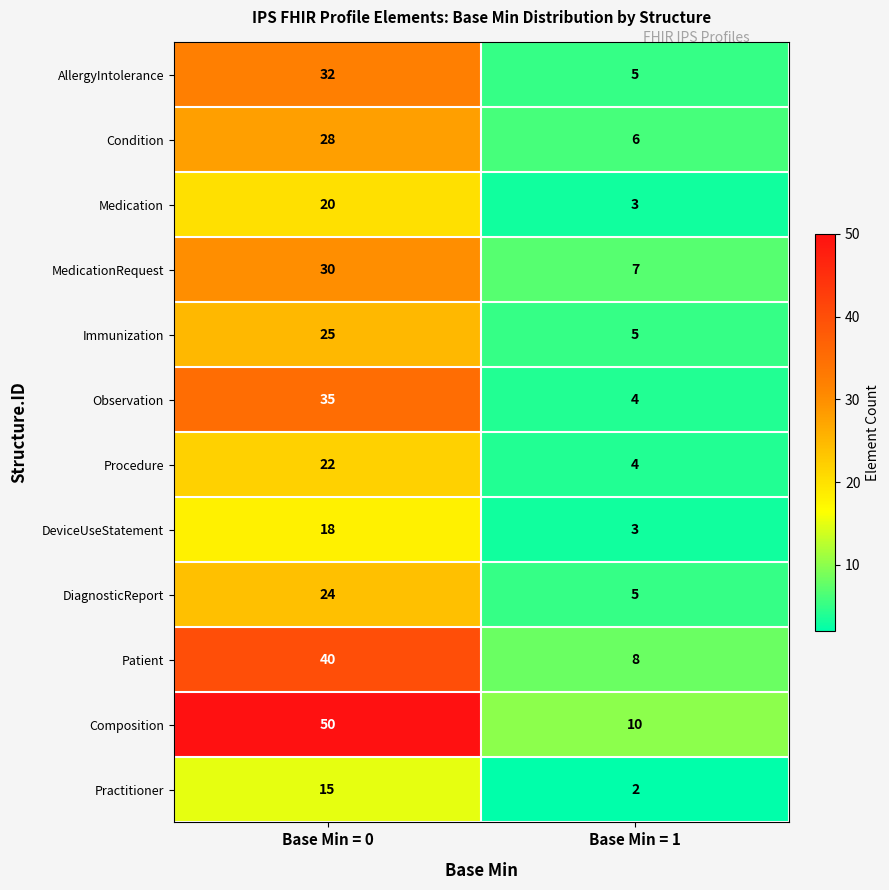

True or false: Immunization has a value of 37 at Base Min = 0.

False